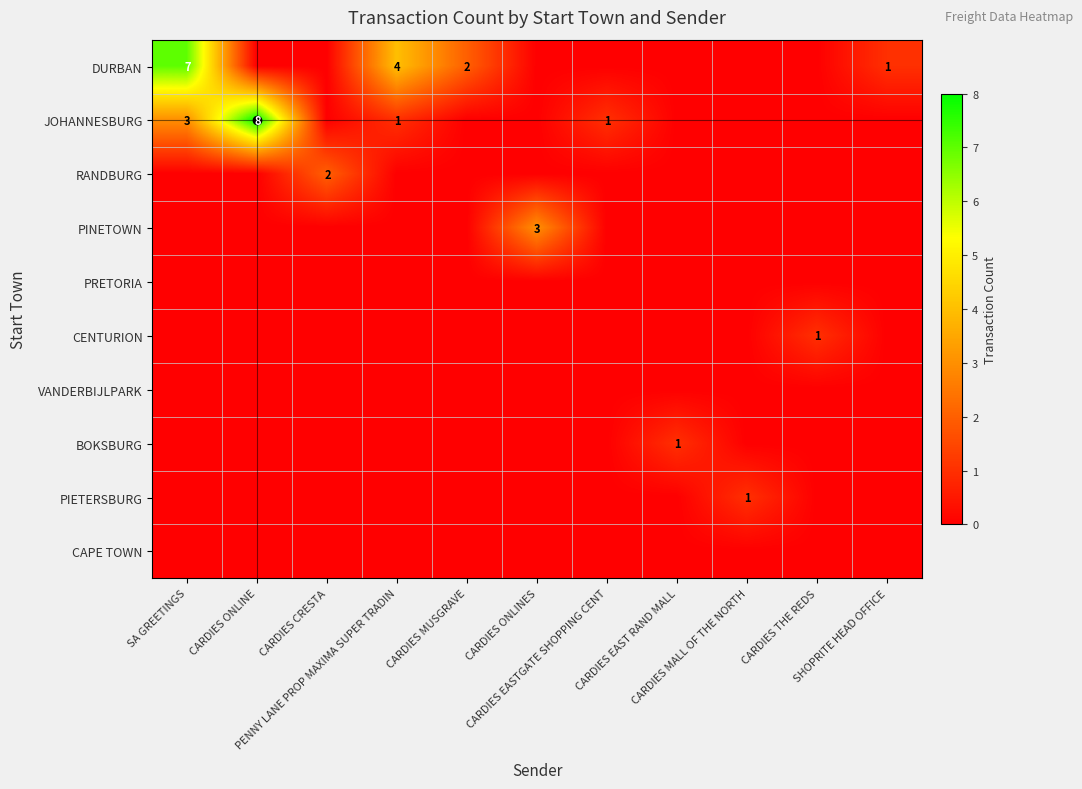

At how many categories does at least one series exceed 2?

4